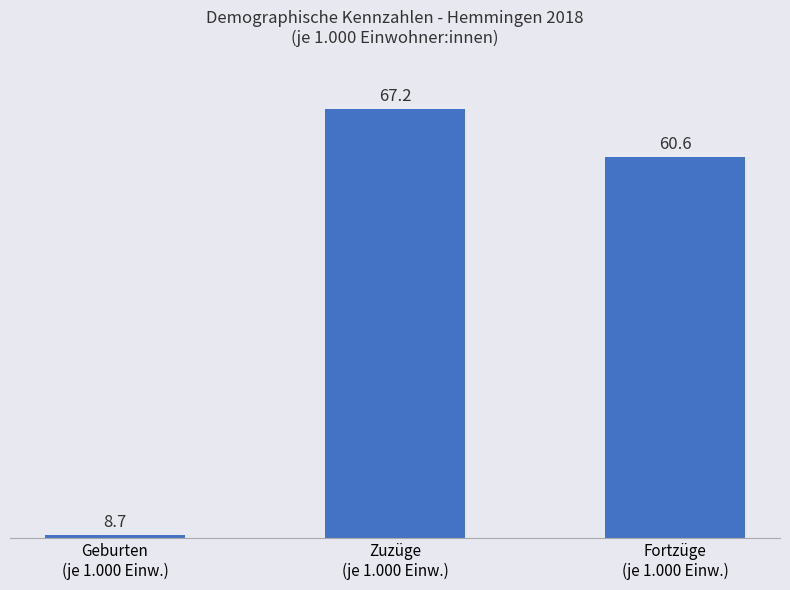

What is the label of the 1st bar from the right?

Fortzüge
(je 1.000 Einw.)